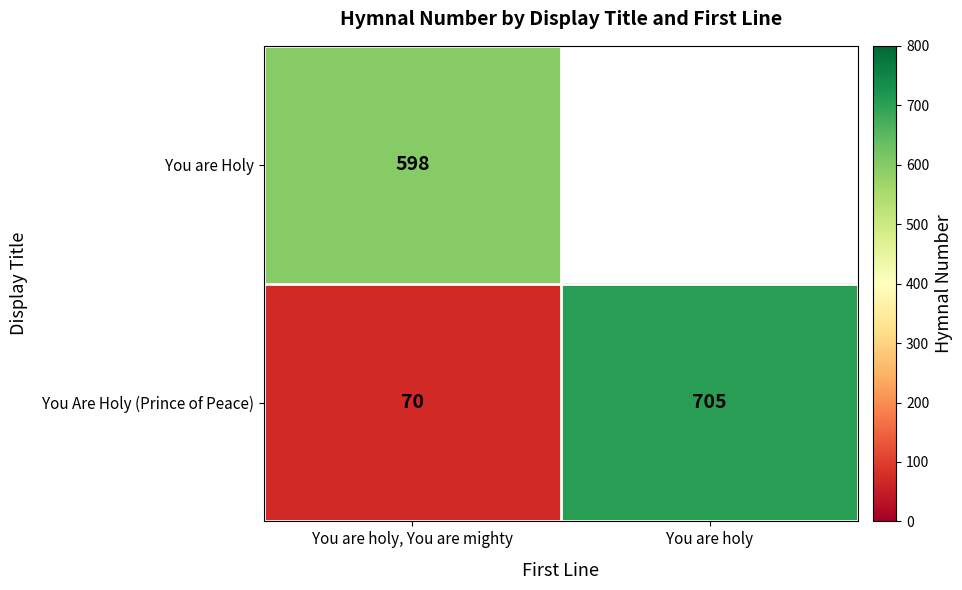

Is the value of You Are Holy (Prince of Peace) at You are holy, You are mighty greater than the value of You are Holy at You are holy, You are mighty?

No